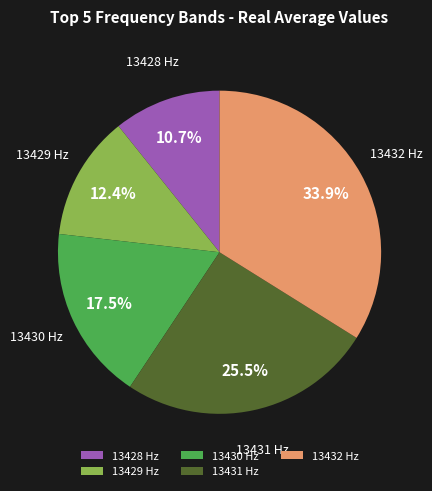

What is the ratio of the value at 13429 Hz to the value at 13430 Hz?

0.7